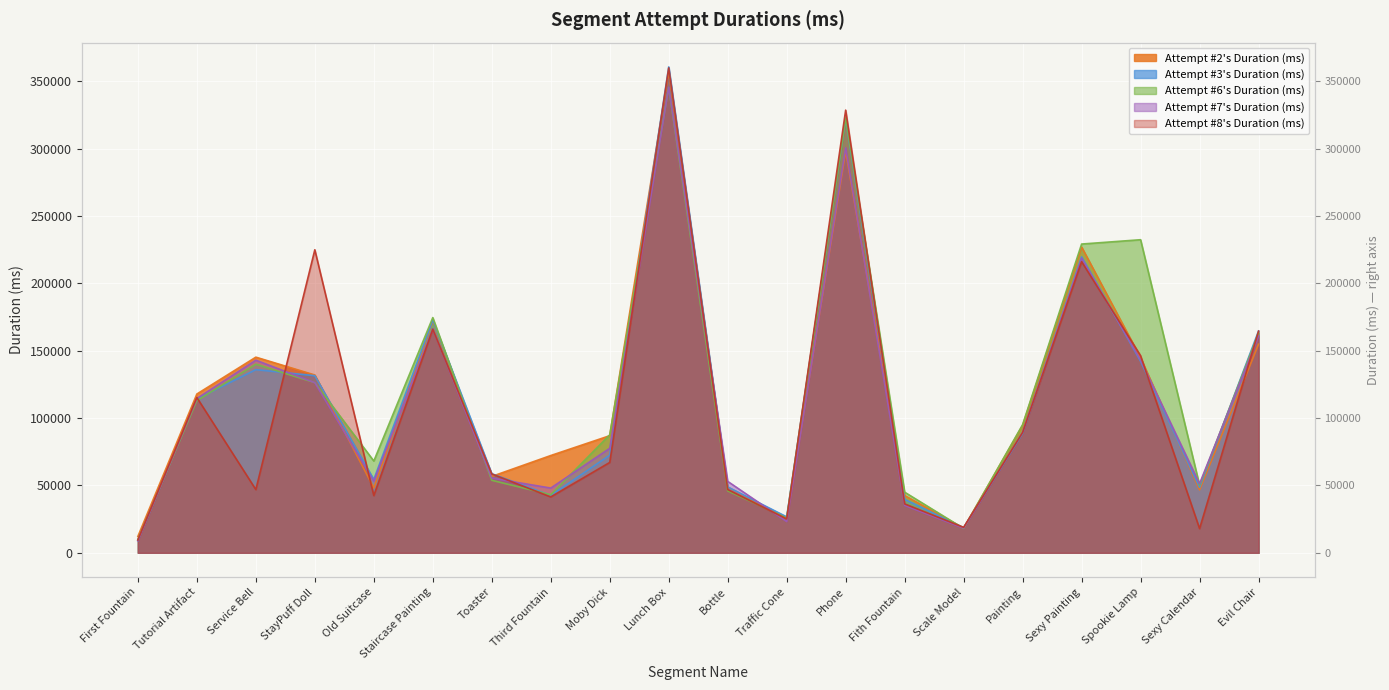

List the labels in order of Attempt #2's Duration (ms) value, smallest first.

First Fountain, Scale Model, Traffic Cone, Fith Fountain, Sexy Calendar, Old Suitcase, Bottle, Toaster, Third Fountain, Moby Dick, Painting, Tutorial Artifact, StayPuff Doll, Spookie Lamp, Service Bell, Evil Chair, Staircase Painting, Sexy Painting, Phone, Lunch Box